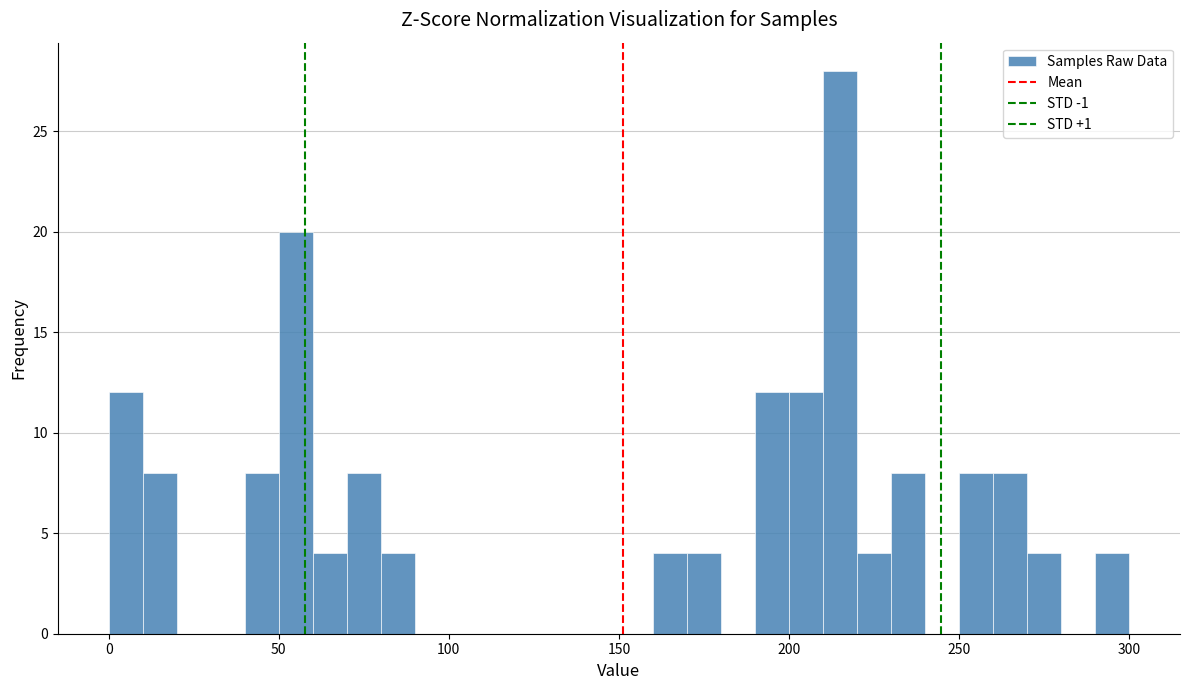

Around what value on the x-axis is the tallest bar? Give the approximate position of its centre, as read against the axis.

215